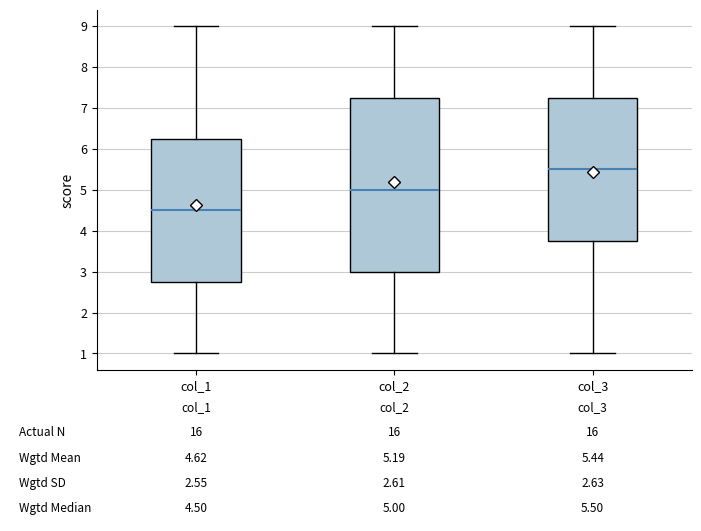

Which box is the tallest, from its lower edge to its upper edge?

col_2